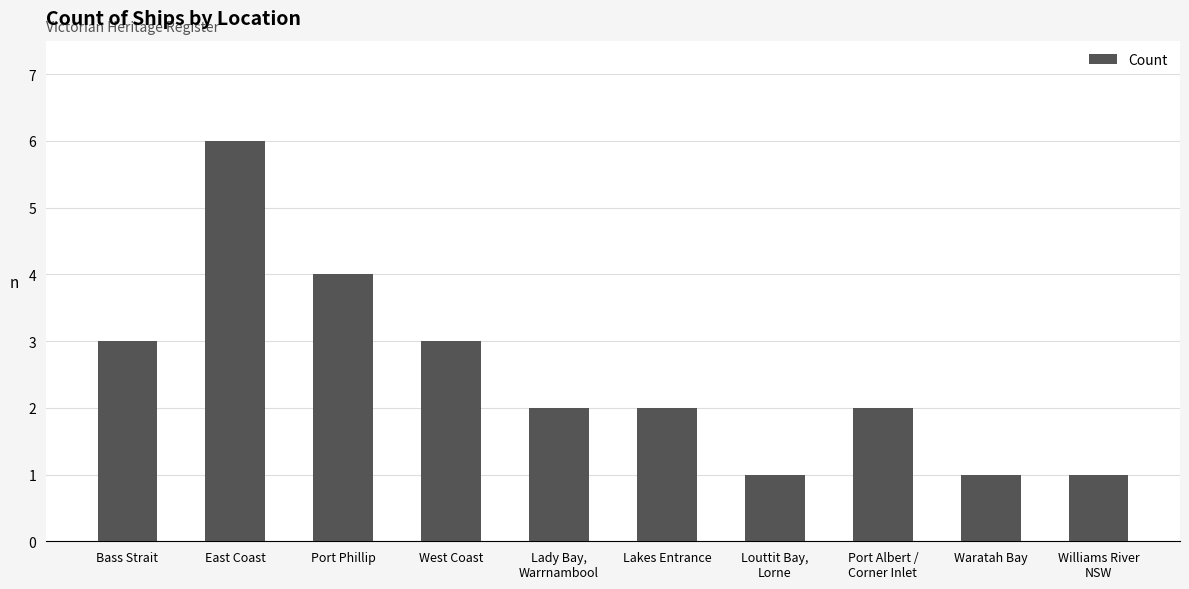

How many bars are there in total?

10